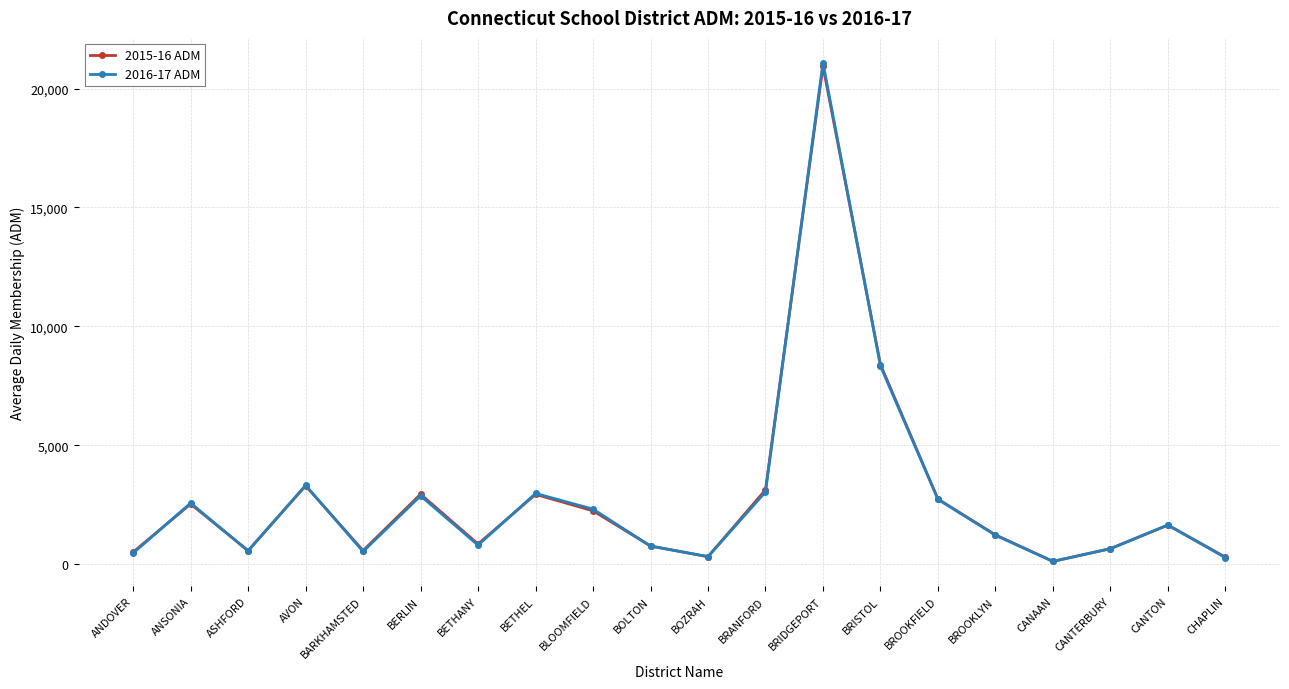

What is the minimum value shown in the chart?

109.3